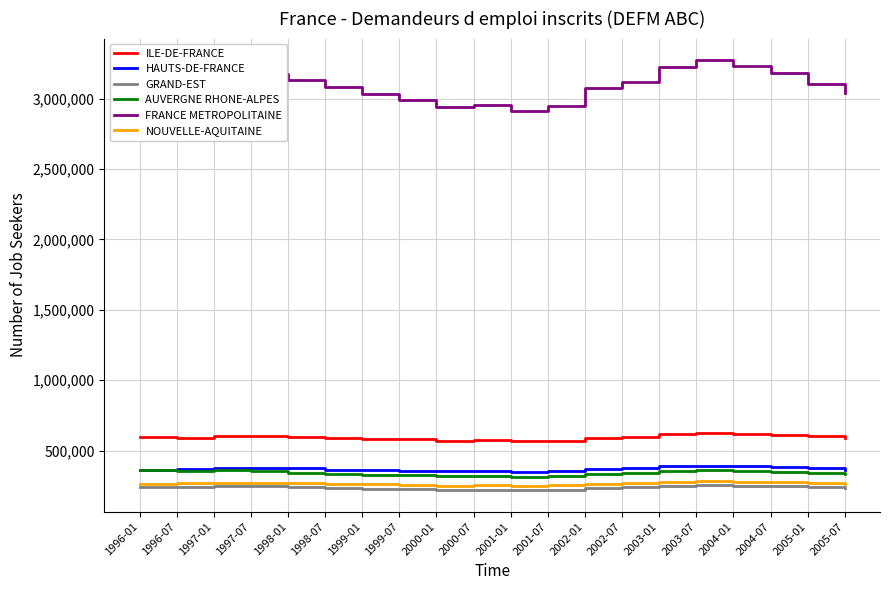

What is the total value across all series at 1998-07?

4873240